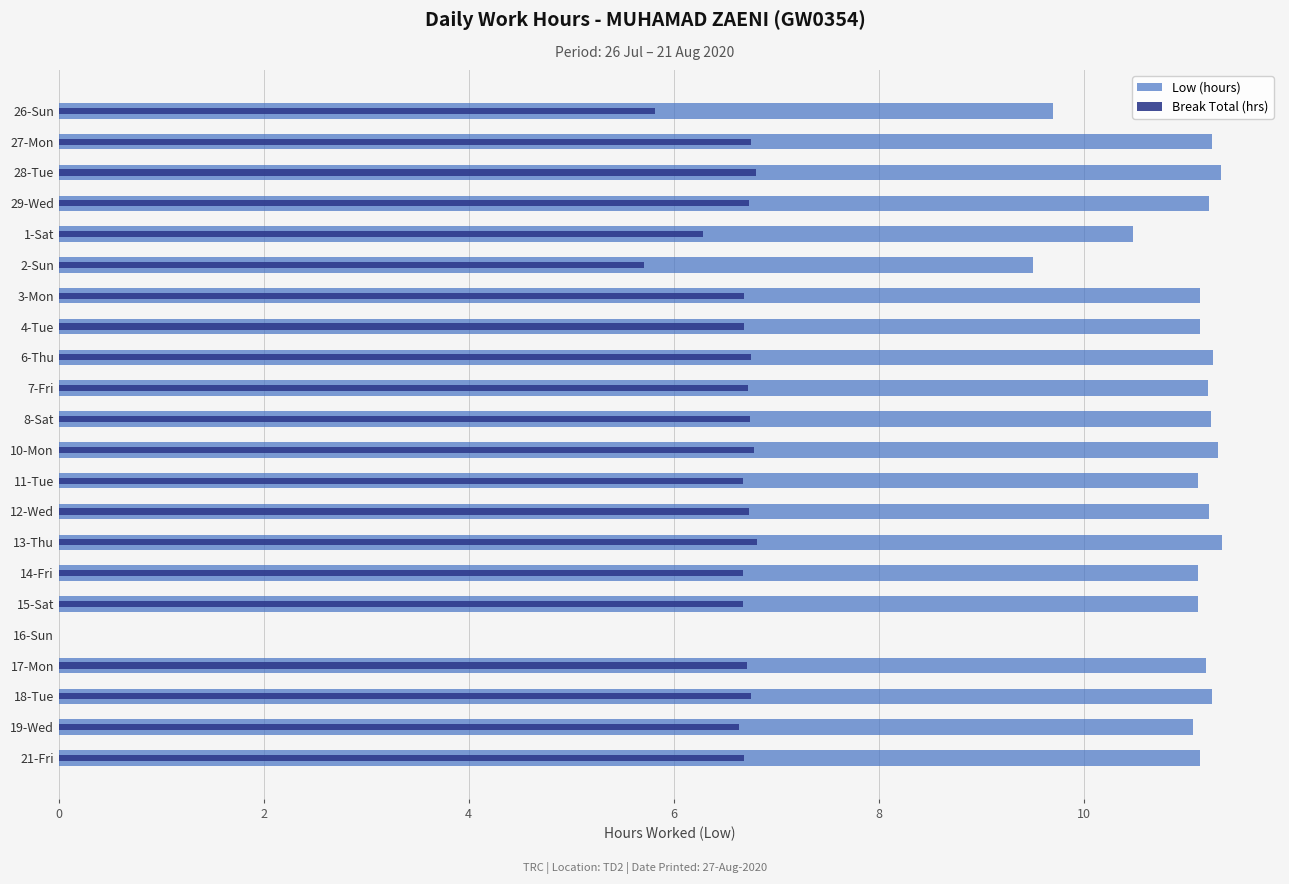

Is the value of Break Total (hrs) at 2-Sun greater than the value of Low (hours) at 27-Mon?

No